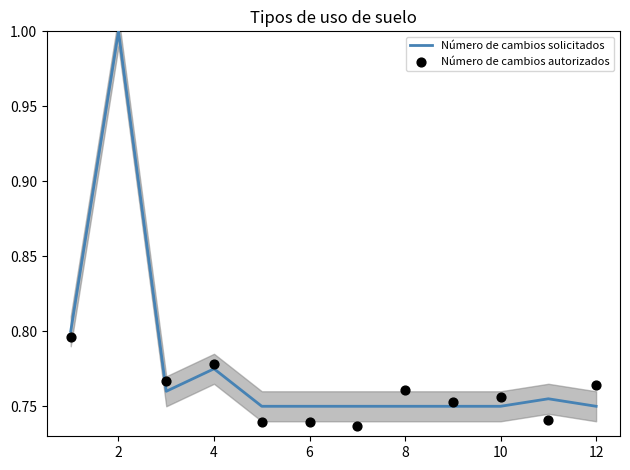

What are all the series names shown in the legend?

Número de cambios solicitados, Número de cambios autorizados